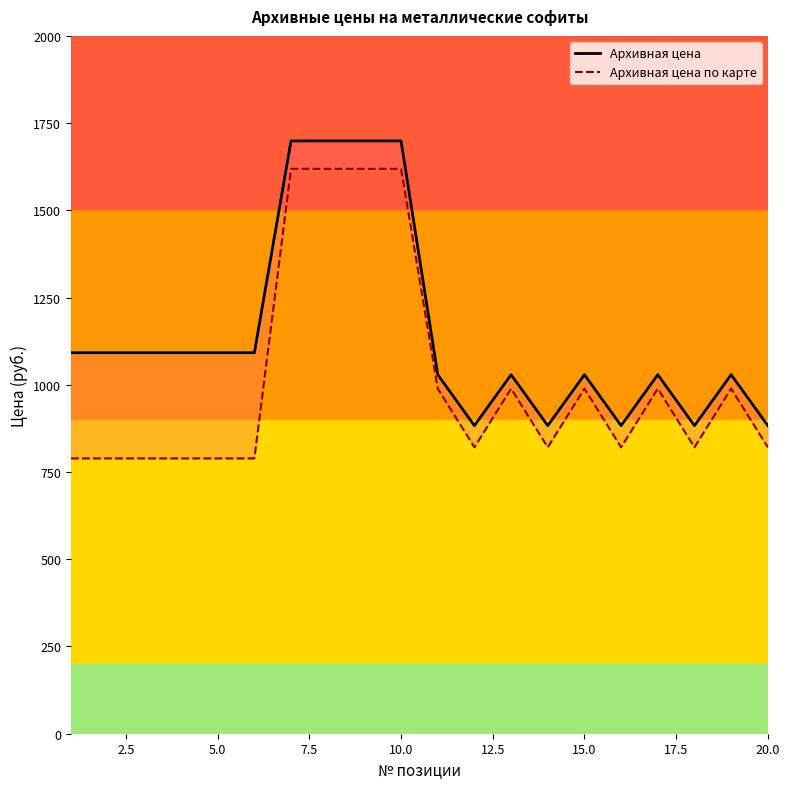

Rank the series by their maximum value, from highest to lowest.

Архивная цена, Архивная цена по карте